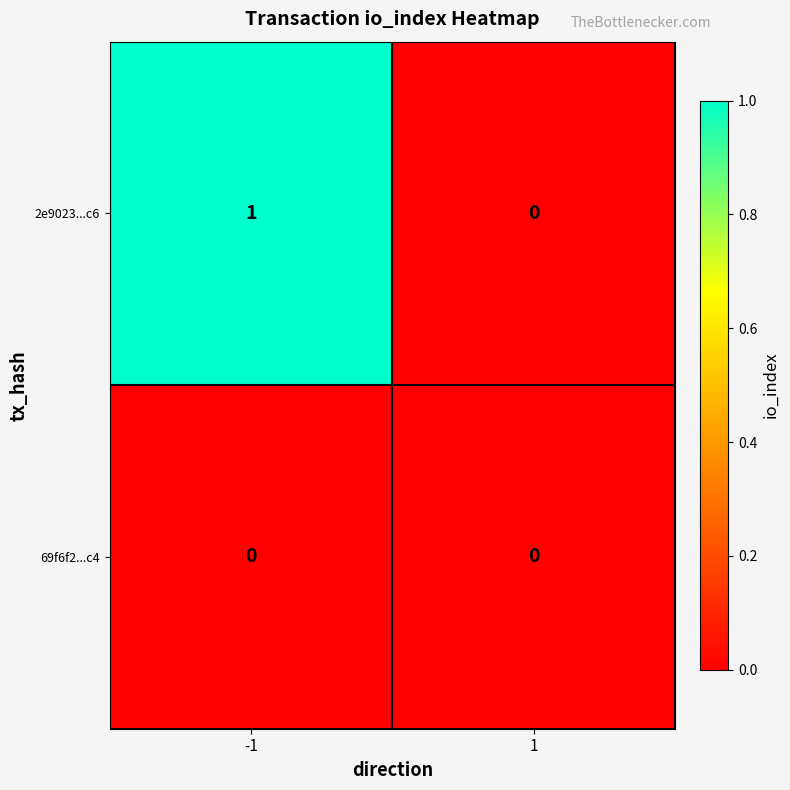

At -1, list the series in order from largest to smallest.

2e9023...c6, 69f6f2...c4